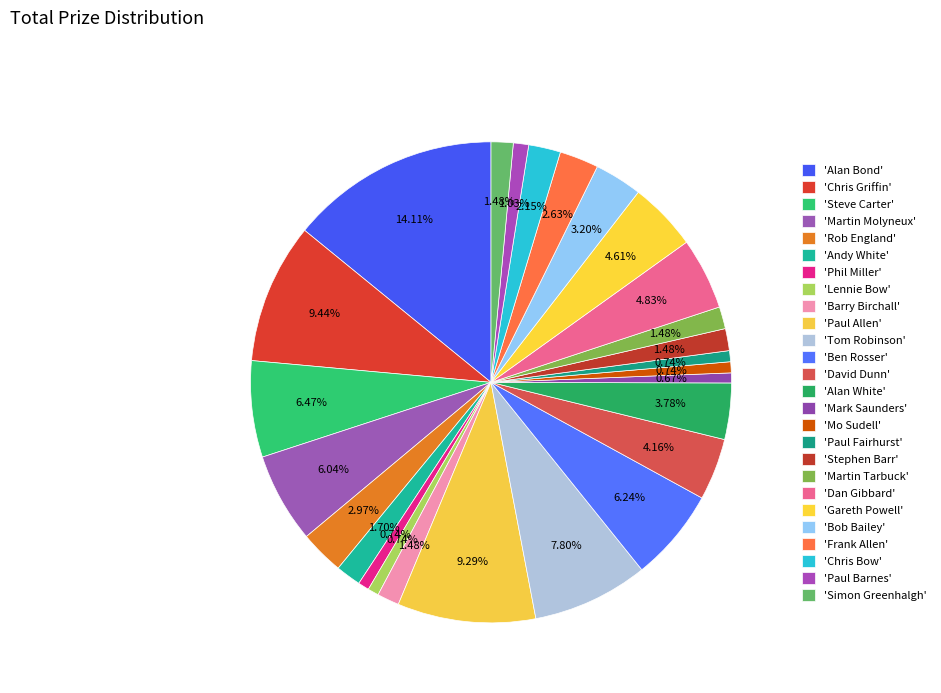

How many segments does this pie chart have?

26